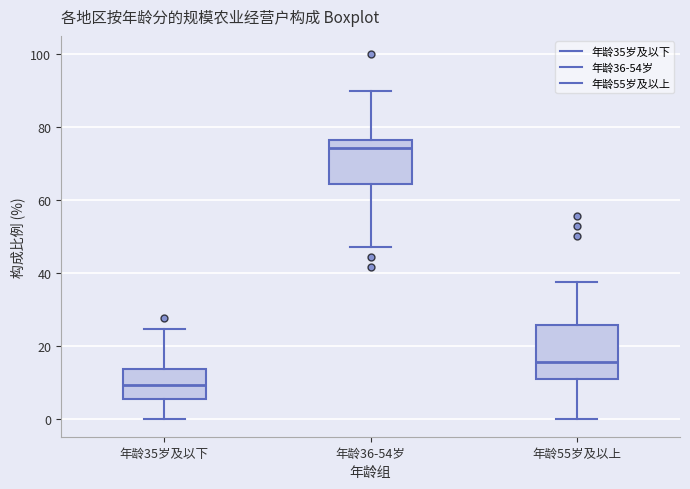

Which box is the tallest, from its lower edge to its upper edge?

年龄55岁及以上